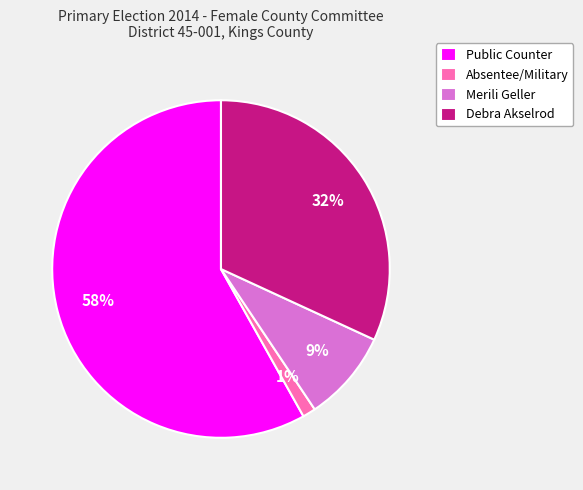

To the nearest percent, what is the combined percentage of Public Counter and Debra Akselrod?

90%